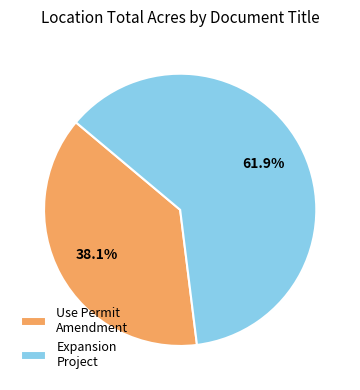

To the nearest percent, what is the average slice percentage?

50%